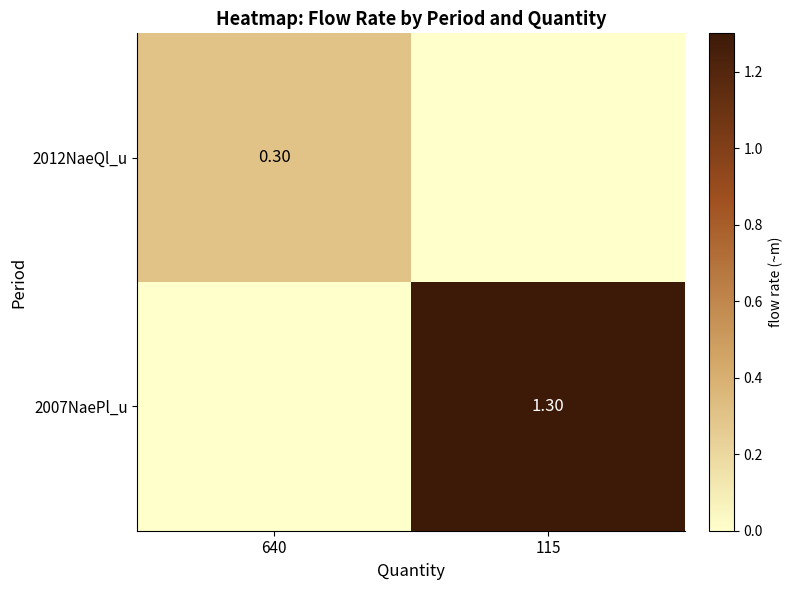

Is the value of 2007NaePl_u at 115 greater than the value of 2012NaeQl_u at 640?

Yes